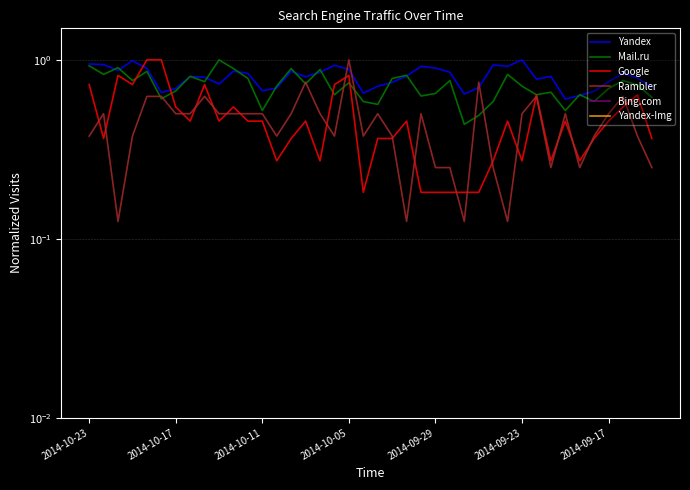

How many lines are shown in the chart?

6